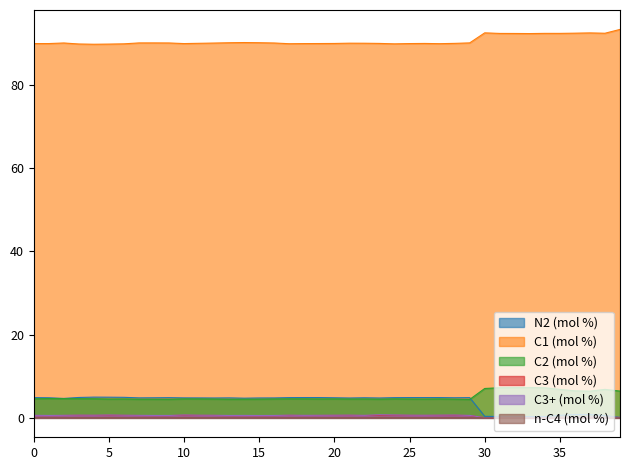

True or false: C2 (mol %) has more than 1 interior local peaks.

True